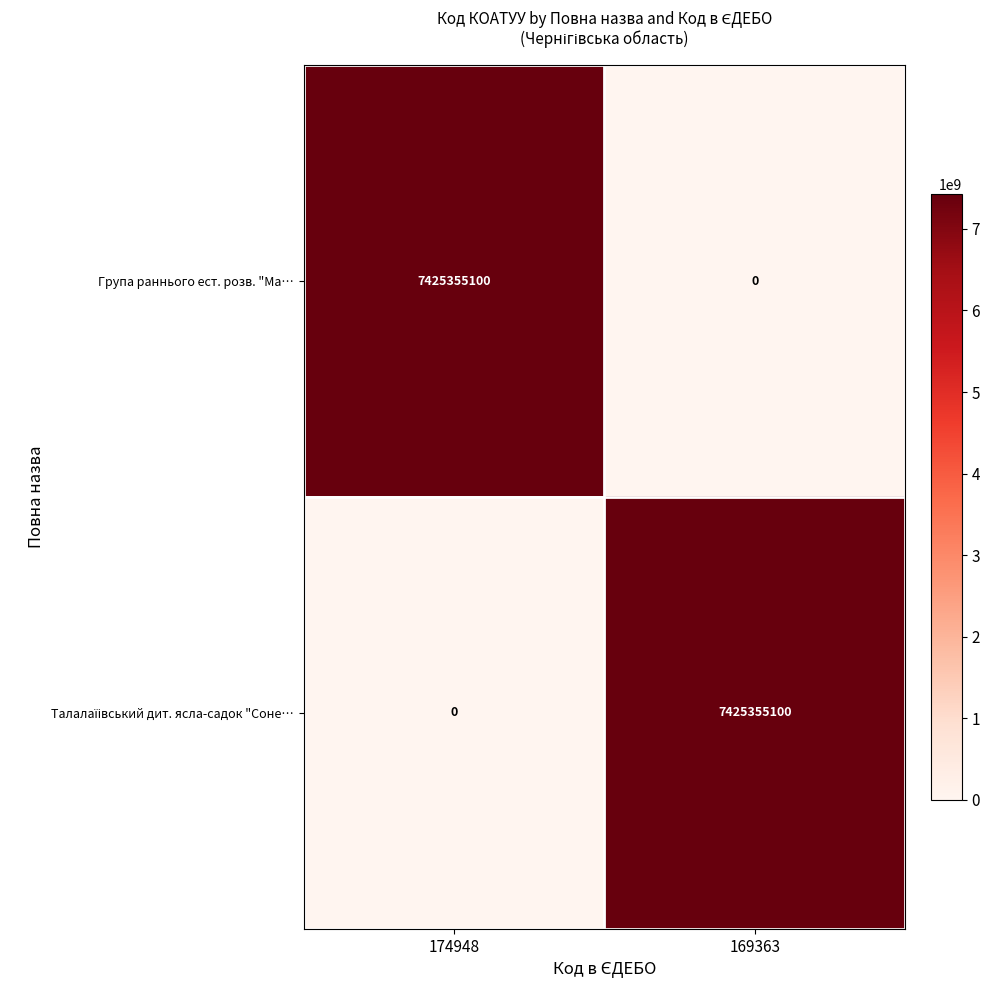

Which category has the highest value in the Група раннього ест. розв. "Ма… series?

174948